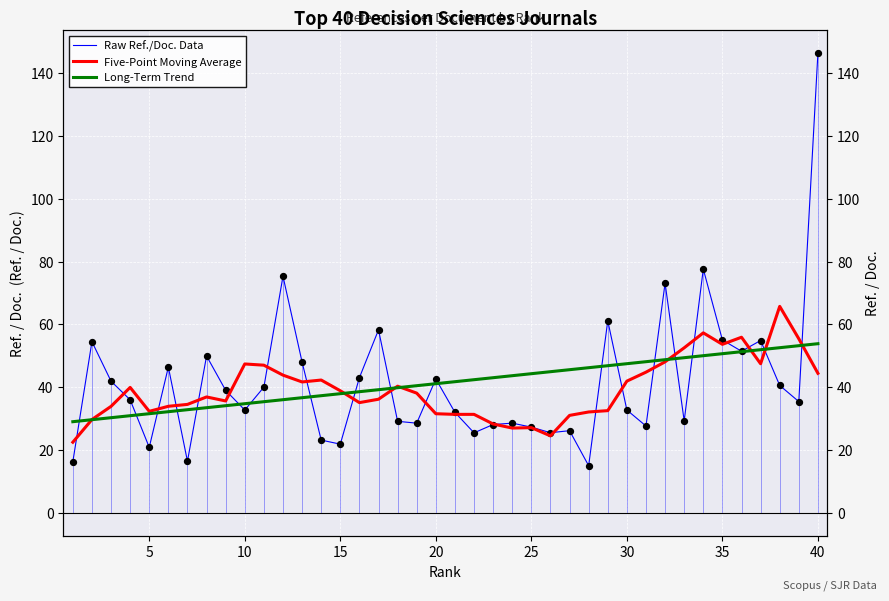

Is the value of Five-Point Moving Average at 26 greater than the value of Long-Term Trend at 14?

No